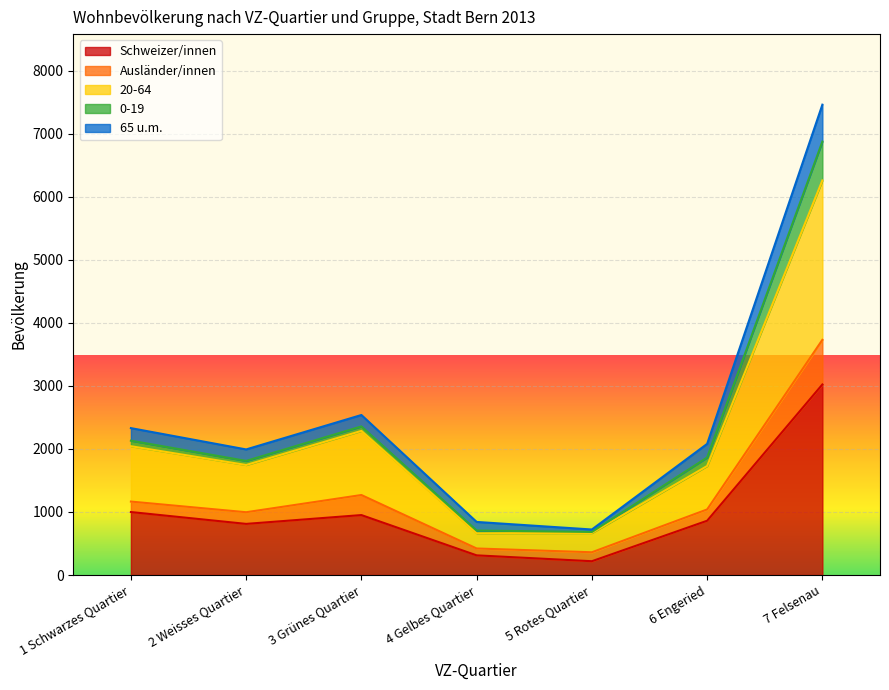

What is the maximum value for Schweizer/innen?

3022